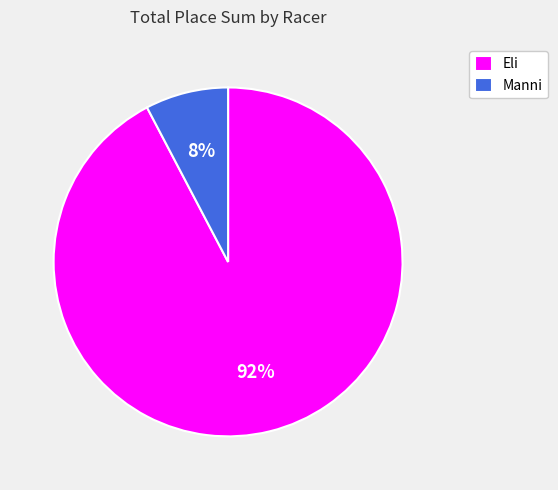

The Manni slice represents 8% of the pie. True or false?

True